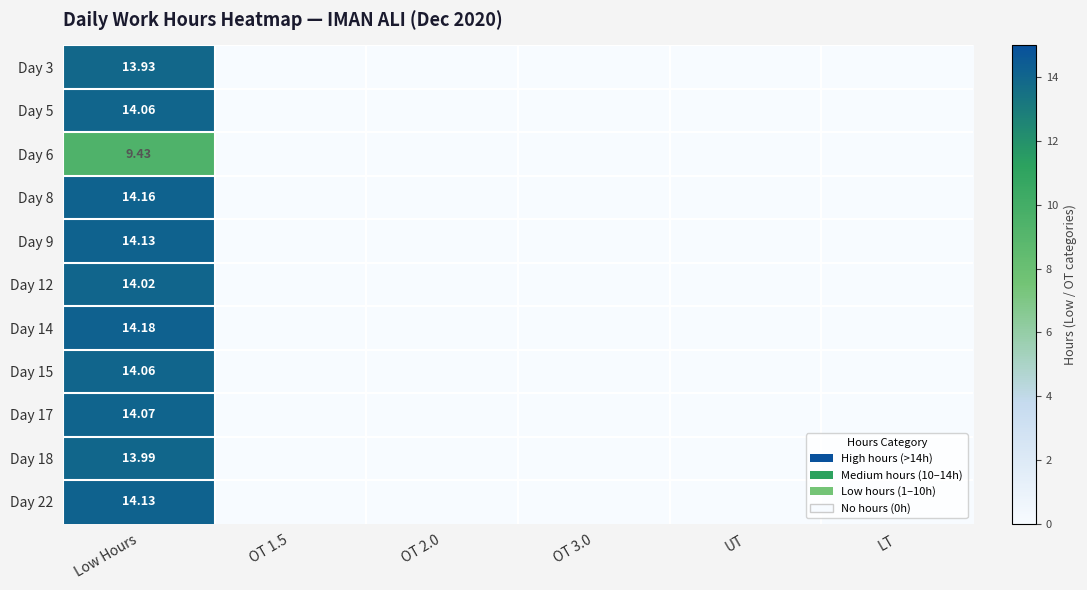

Which category has the lowest value in the Day 9 series?

OT 1.5